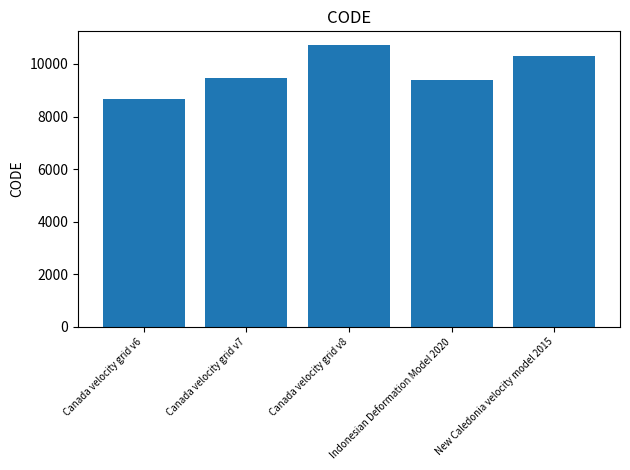

What is the label of the 5th bar from the left?

New Caledonia velocity model 2015